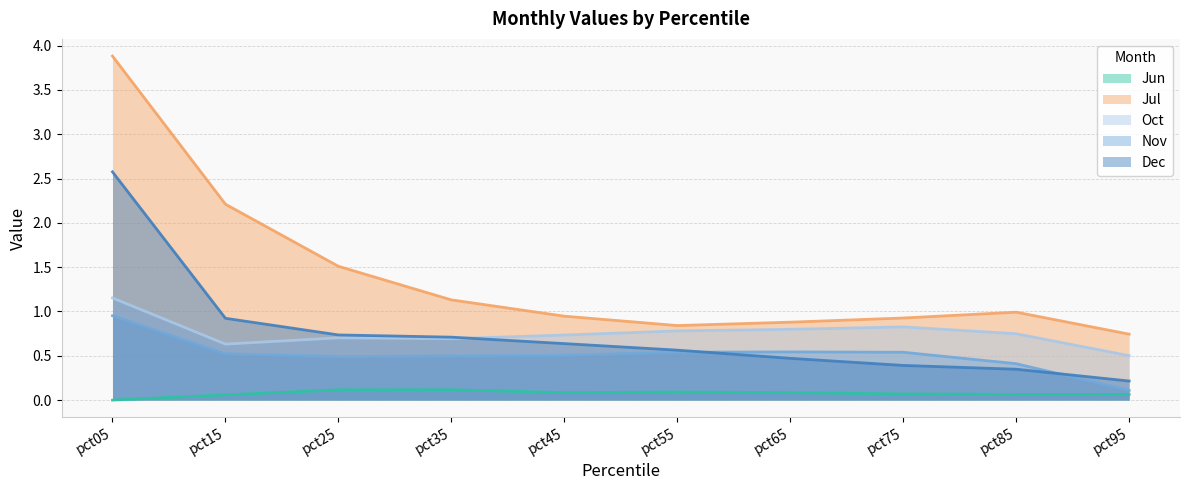

What value does the Nov series have at pct15?

0.5